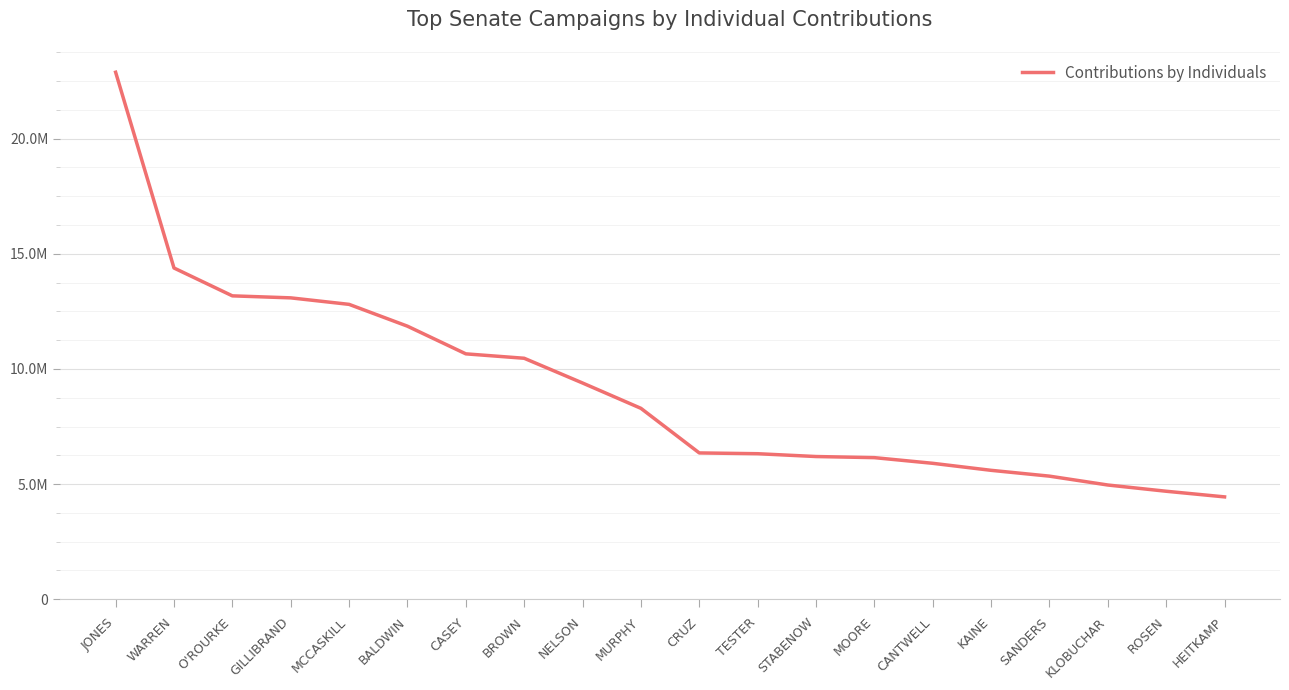

Which category has the highest value across all series?

JONES